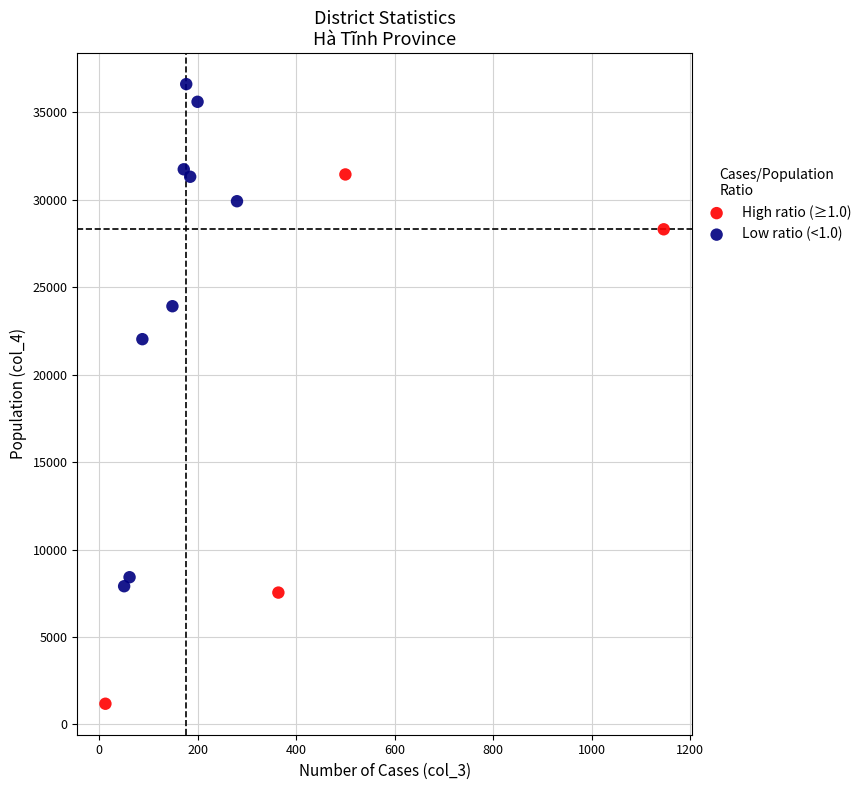

Which series has the largest Y range (max minus min)?

High ratio (≥1.0)